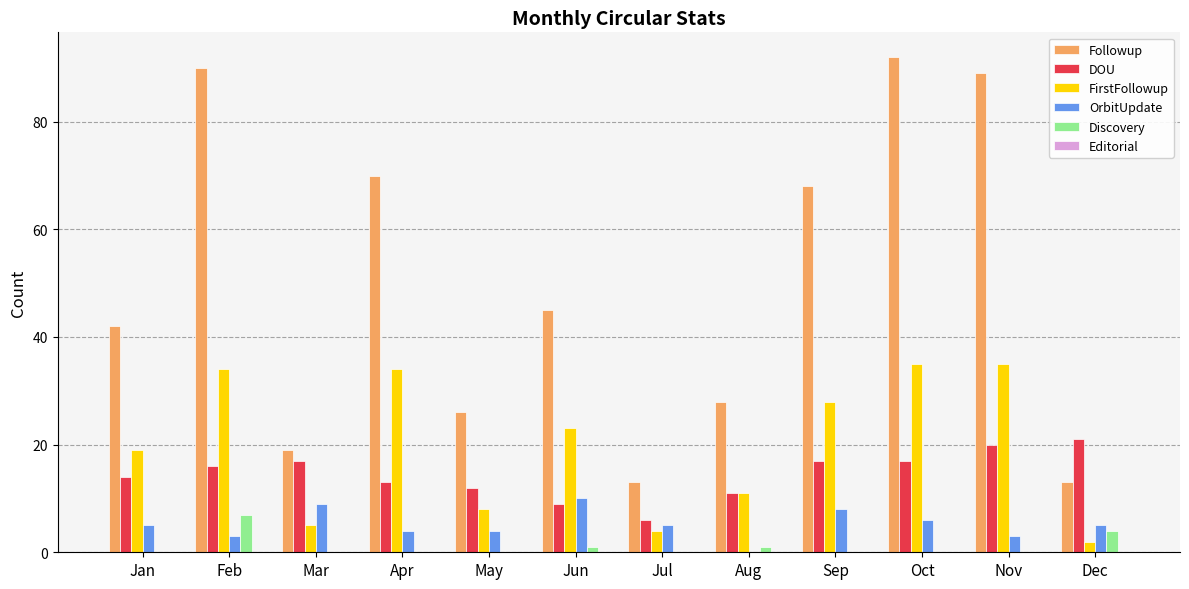

Is the value of FirstFollowup at Sep greater than the value of DOU at Jun?

Yes